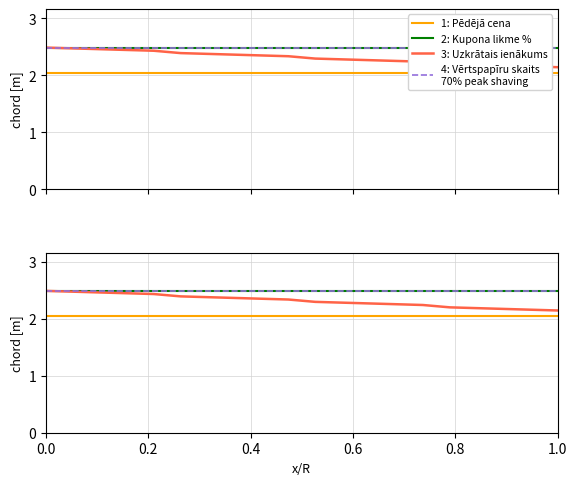

Does the chart have visible grid lines?

Yes